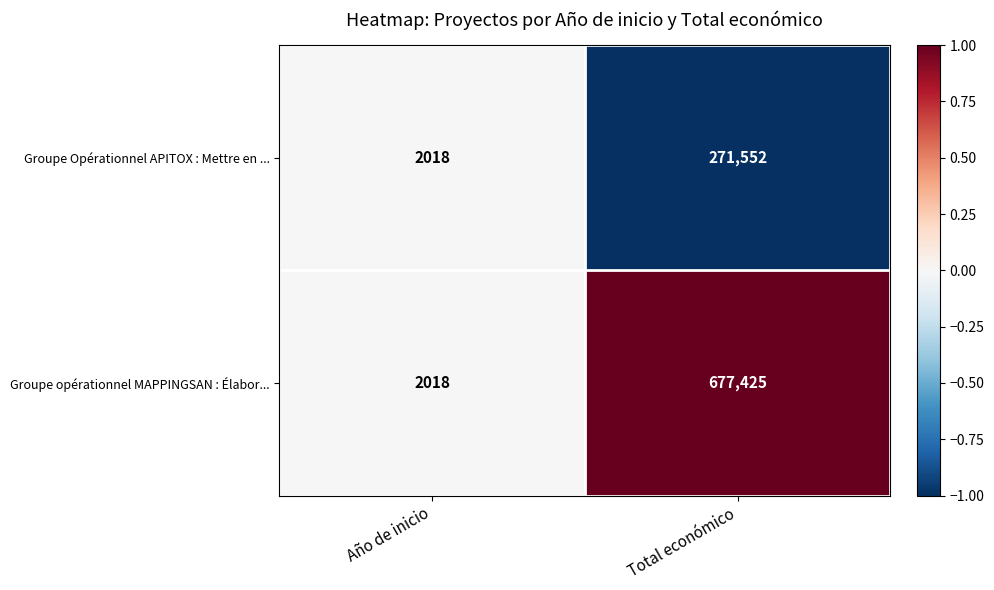

What is the minimum value shown in the chart?

2018